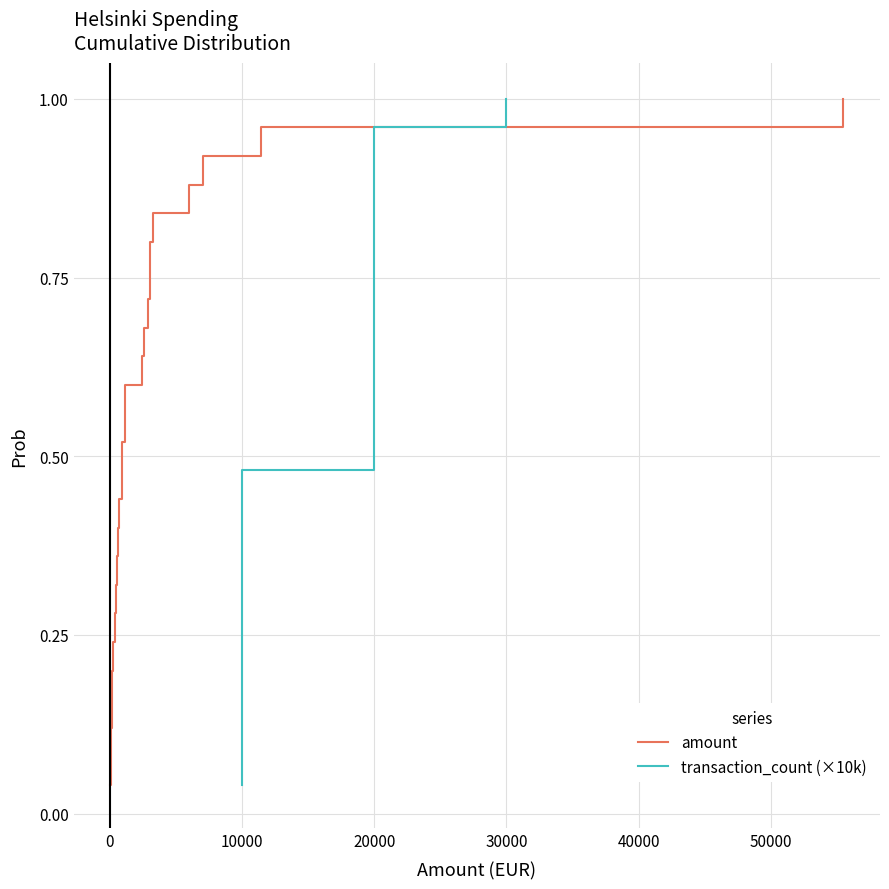

The transaction_count (×10k) series shows 1.1 at 20000. True or false?

False